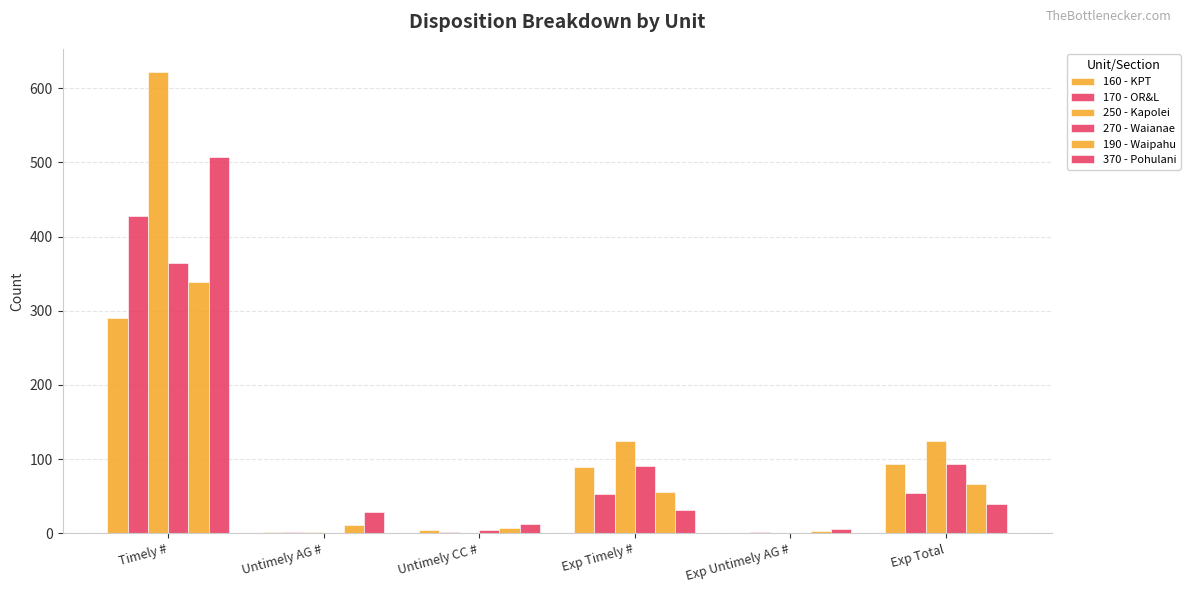

What is the difference between the 170 - OR&L values at Untimely CC # and Timely #?

427